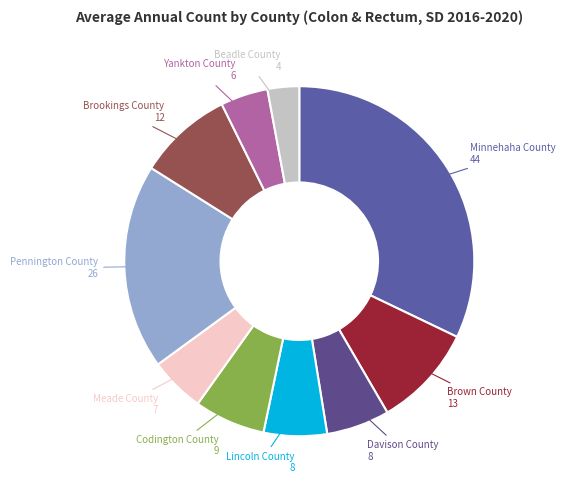

The Pennington County slice represents 32% of the pie. True or false?

False